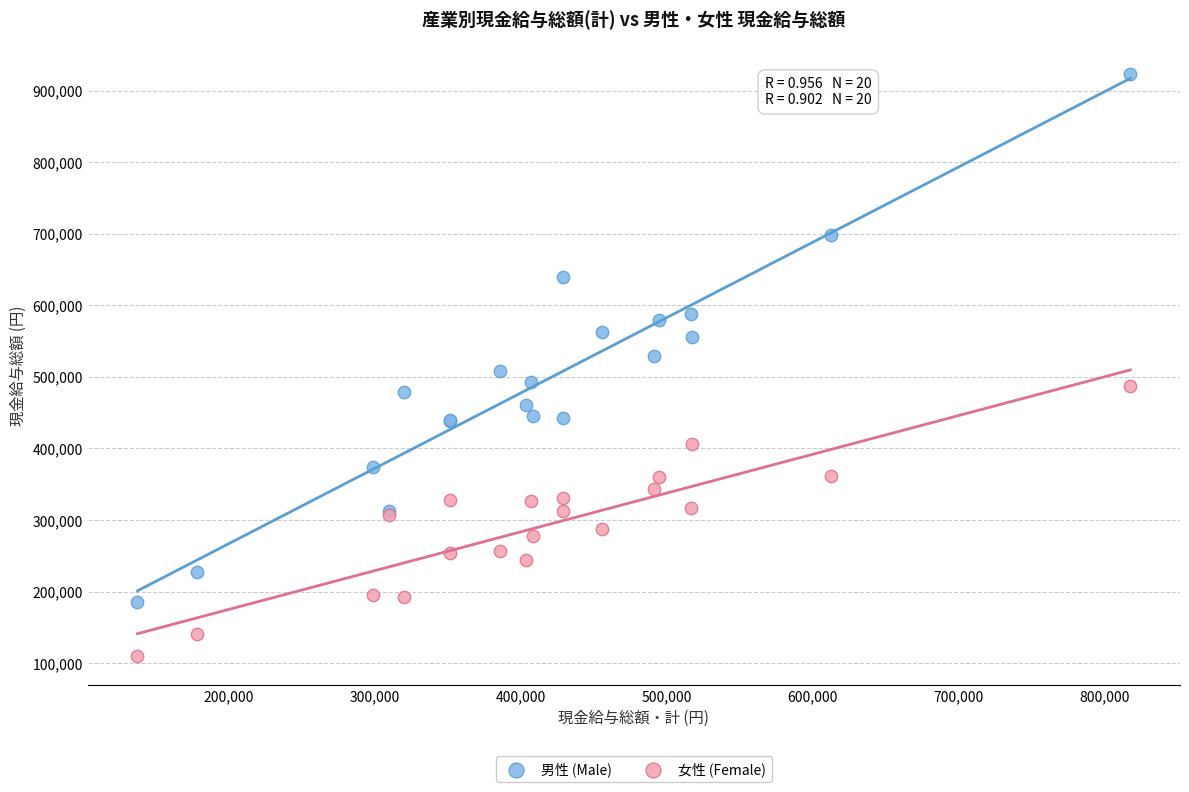

Which series reaches the maximum Y coordinate?

男性 (Male)